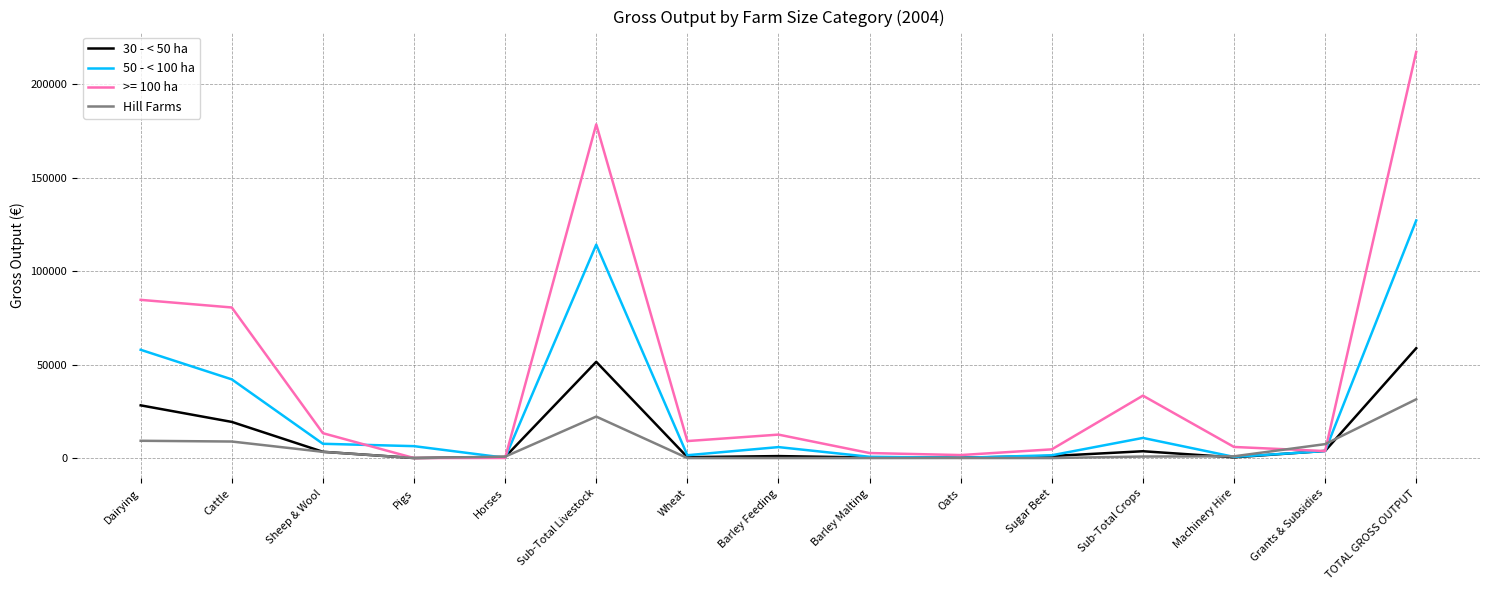

Which series has the largest total across all categories?

>= 100 ha